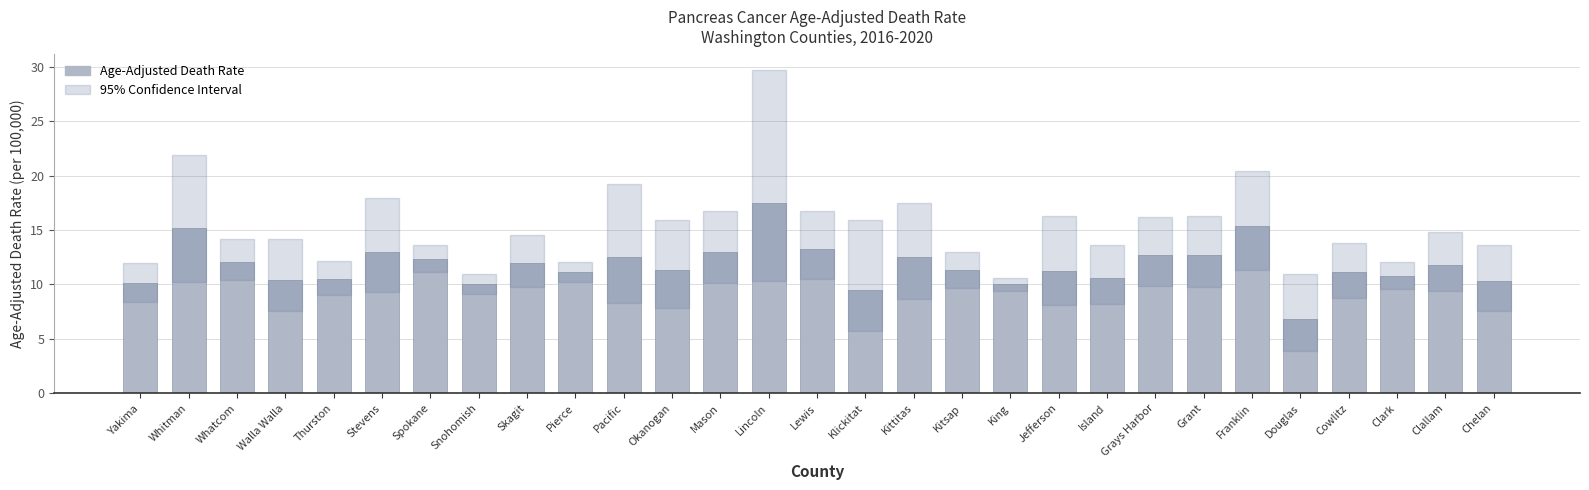

What is the sum of the values at Snohomish and Thurston?

20.5